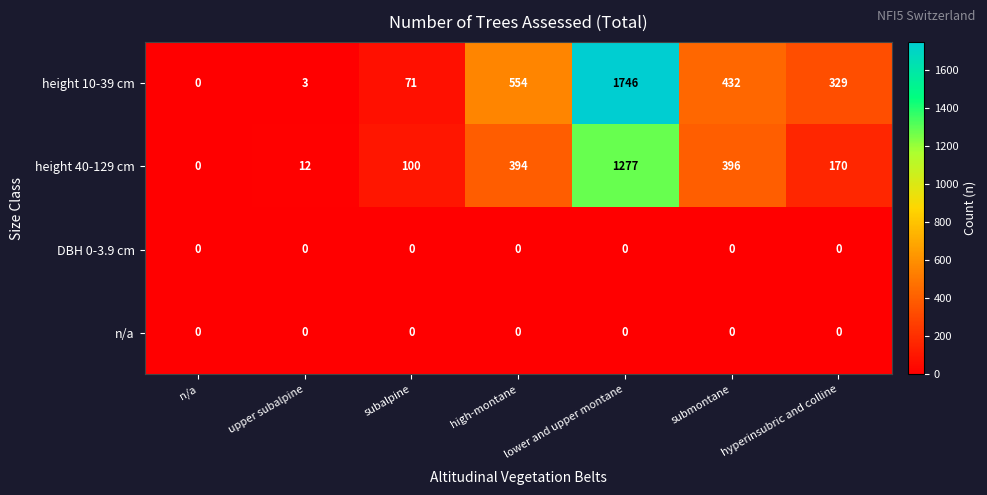

What is the average value of the height 40-129 cm series?

336